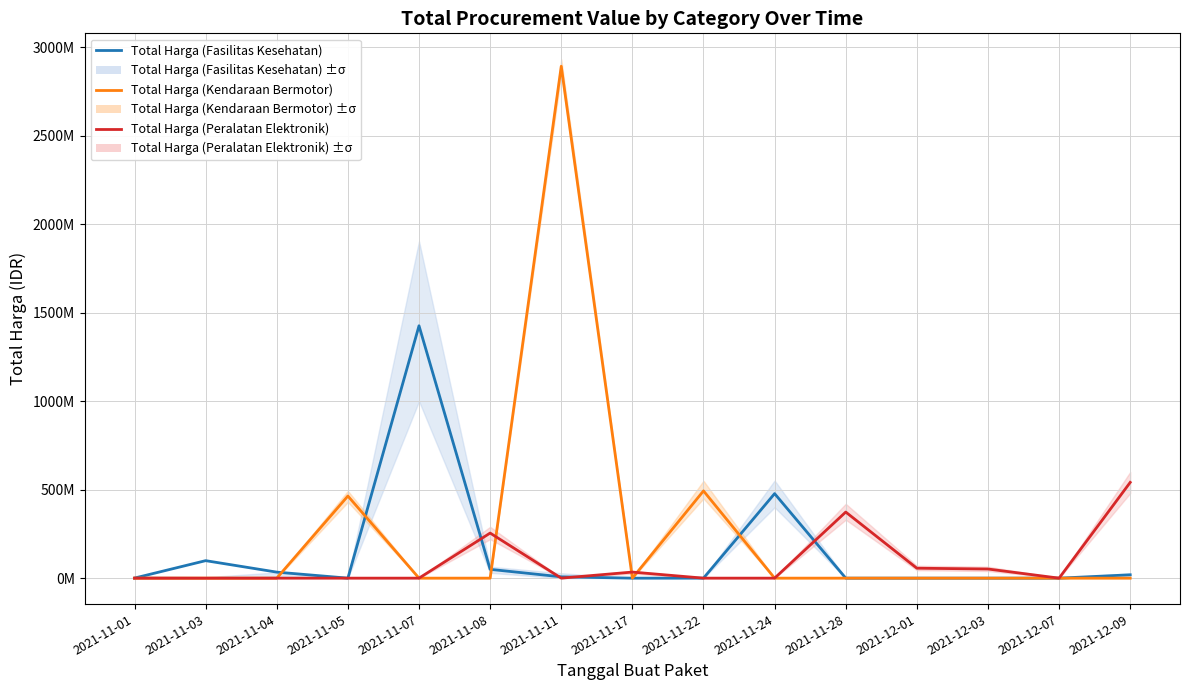

What is the average value of the Total Harga (Peralatan Elektronik) series?

87414720